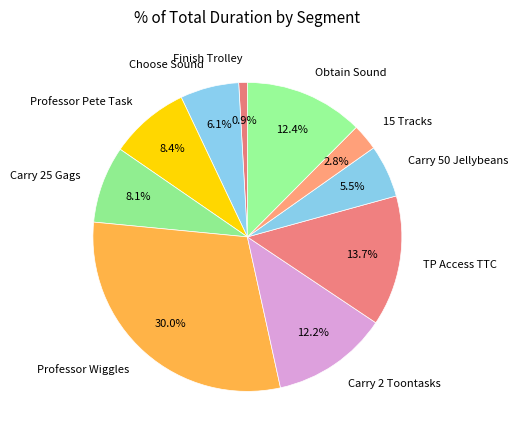

To the nearest percent, what portion does Professor Pete Task represent?

8%